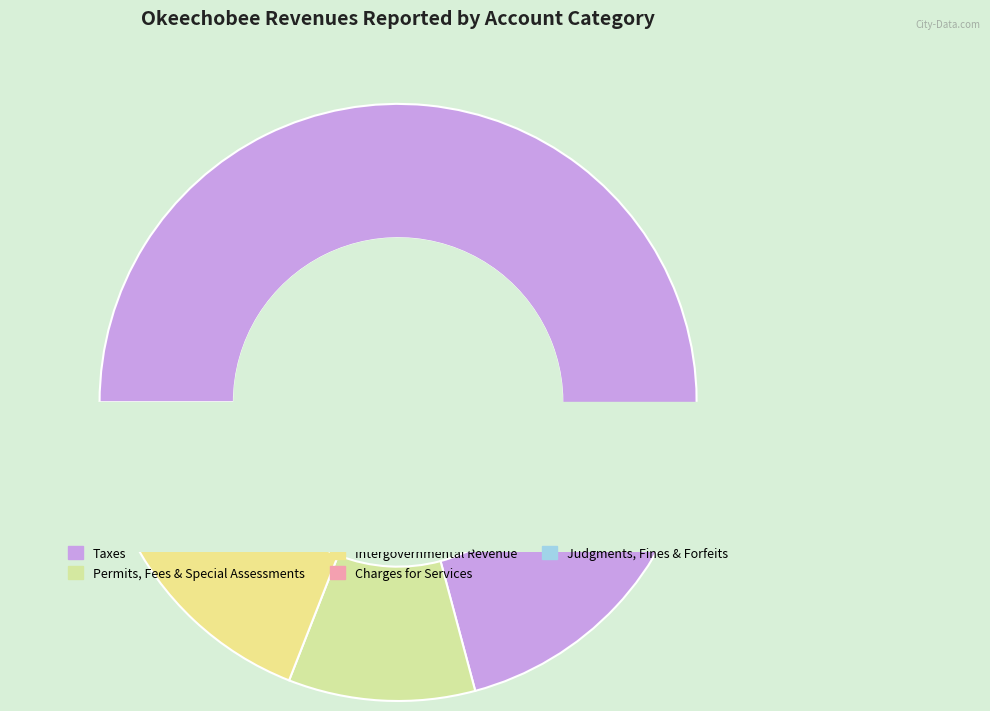

Rank the categories by value from highest to lowest.

Taxes, Intergovernmental Revenue, Permits, Fees, and Special Assessments, Charges for Services, Miscellaneous, Judgments, Fines, and Forfeits